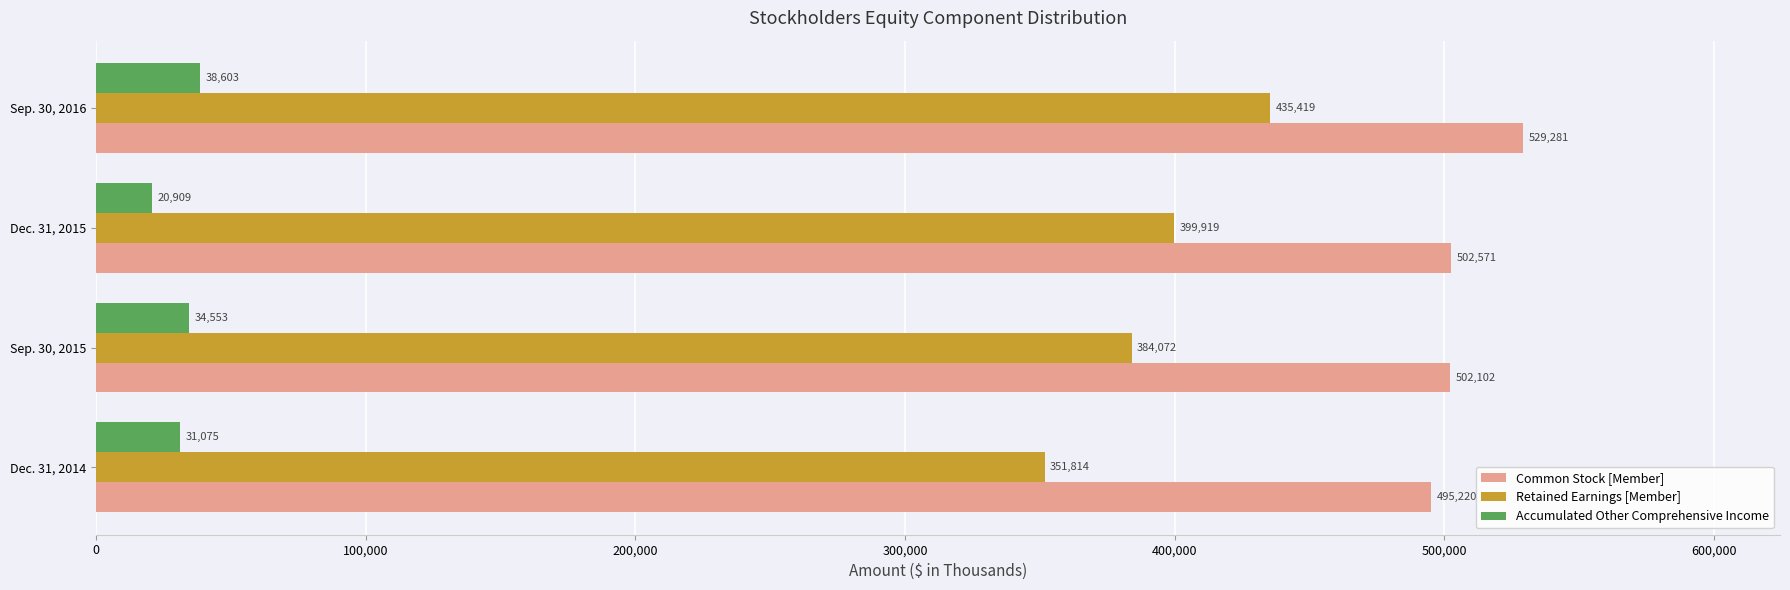

What is the sum of the Retained Earnings [Member] values at Sep. 30, 2016 and Dec. 31, 2014?

787233